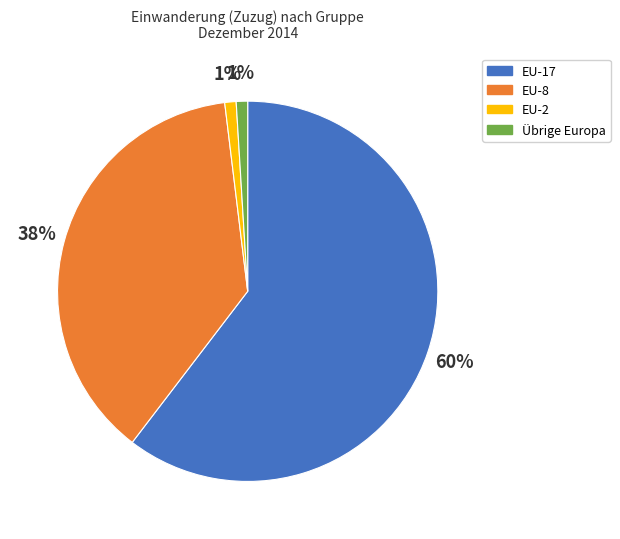

To the nearest percent, what is the average slice percentage?

25%